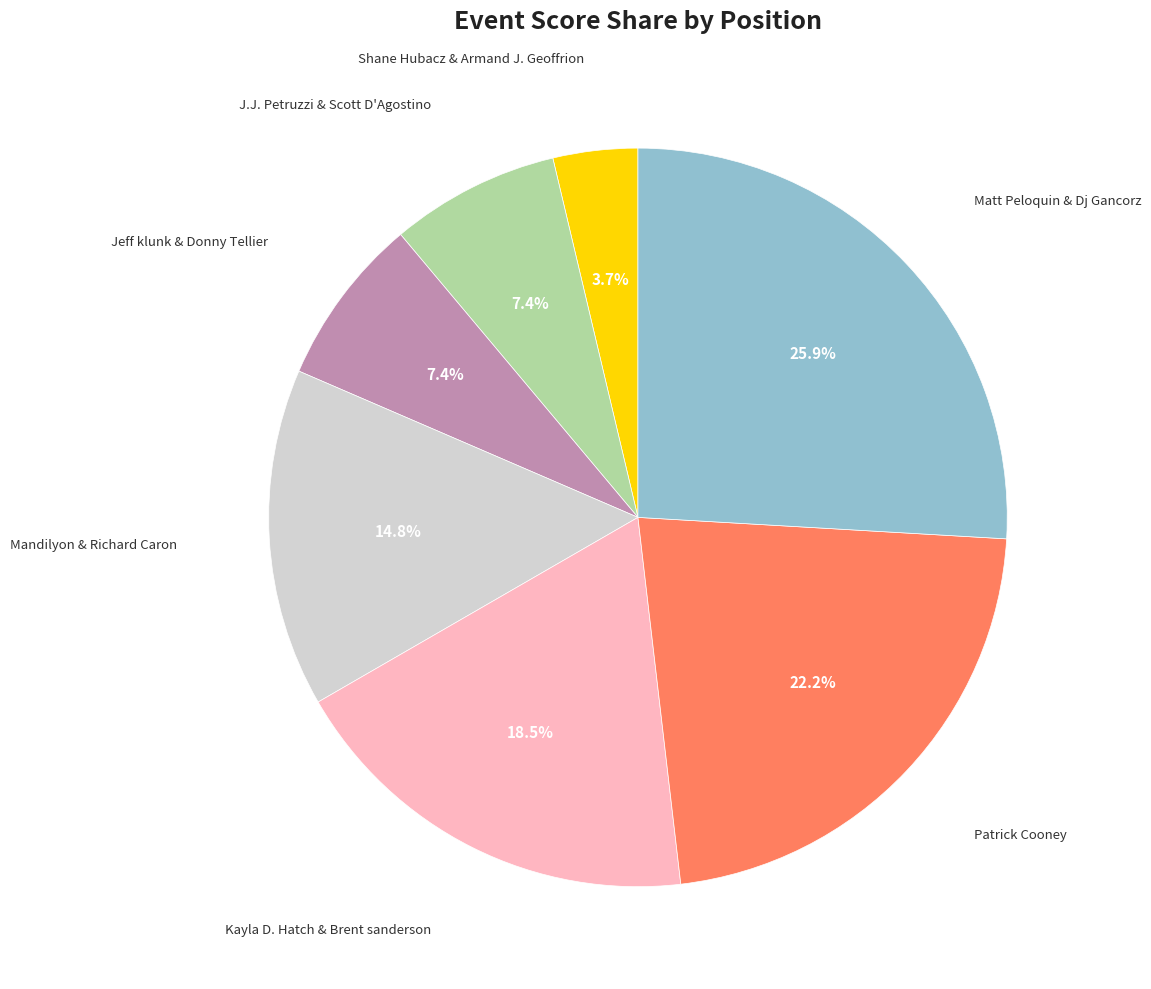

Is there any slice that represents more than half of the pie?

No